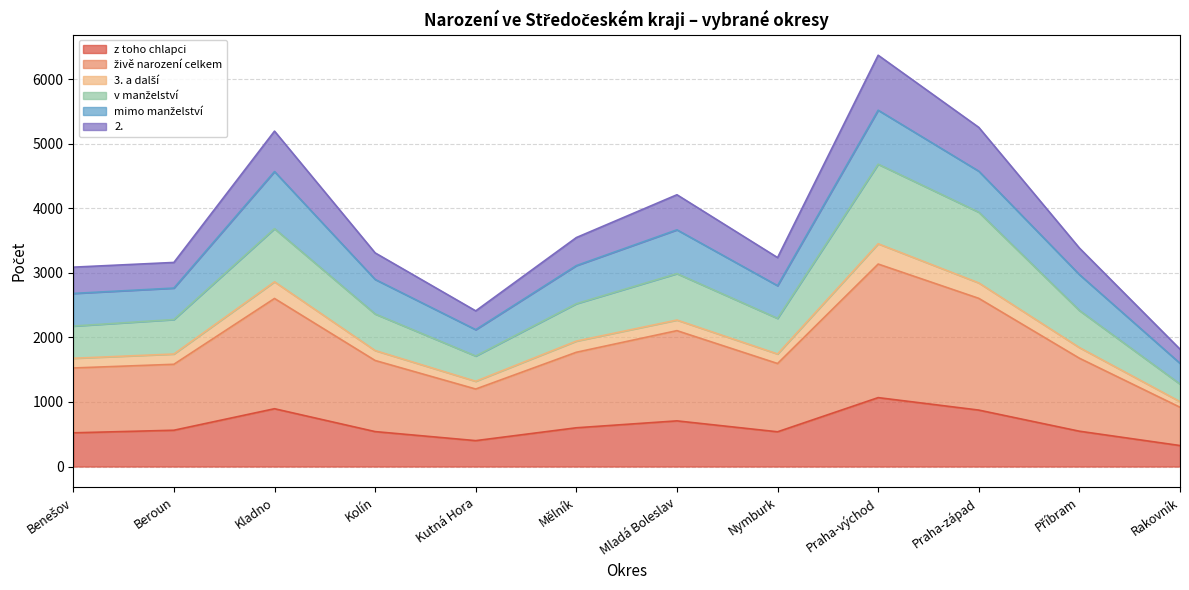

What is the value of the 3. a další point at the 2nd from the left?

1742